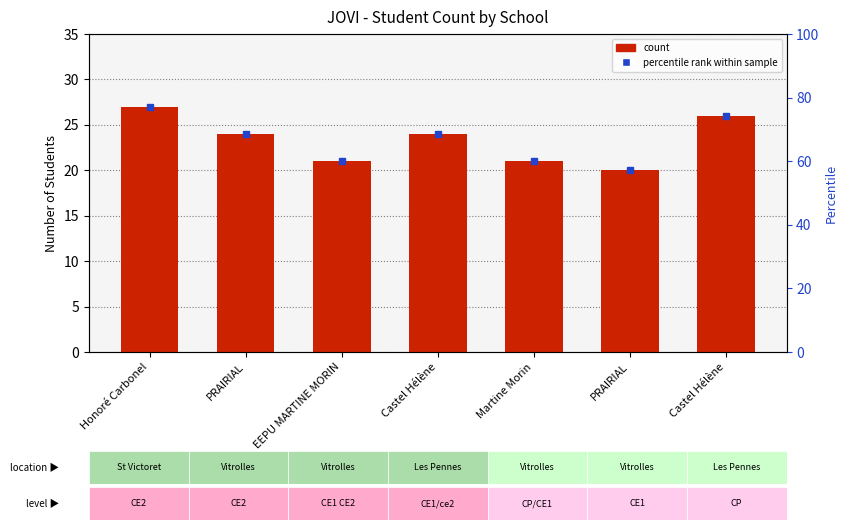

Which has a higher value, Castel Hélène or PRAIRIAL?

Castel Hélène